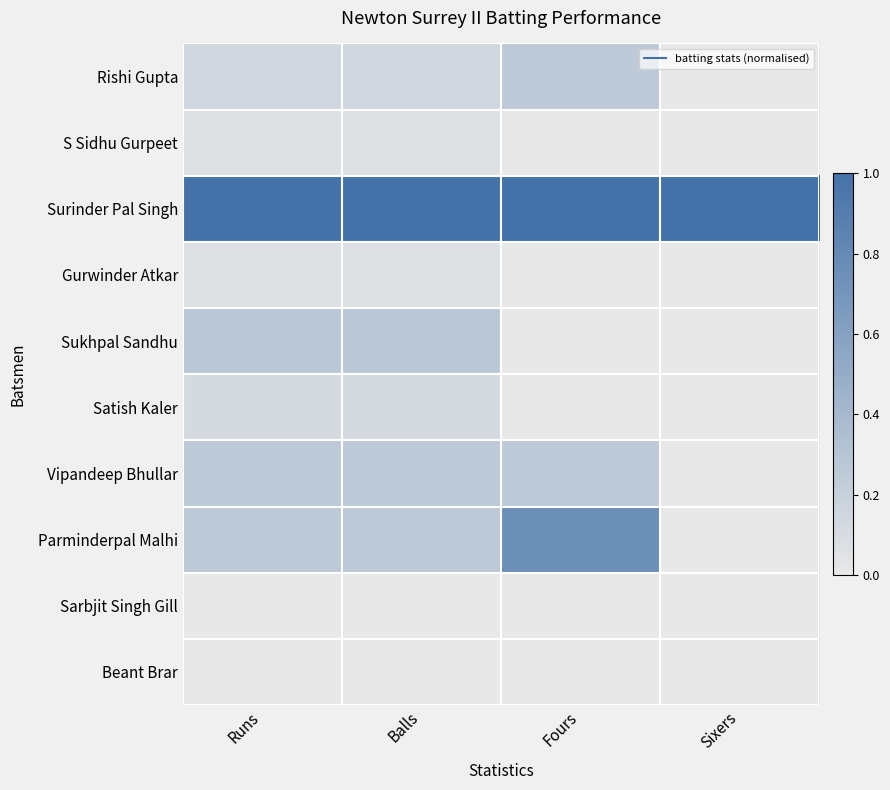

At how many categories does at least one series exceed 0?

4